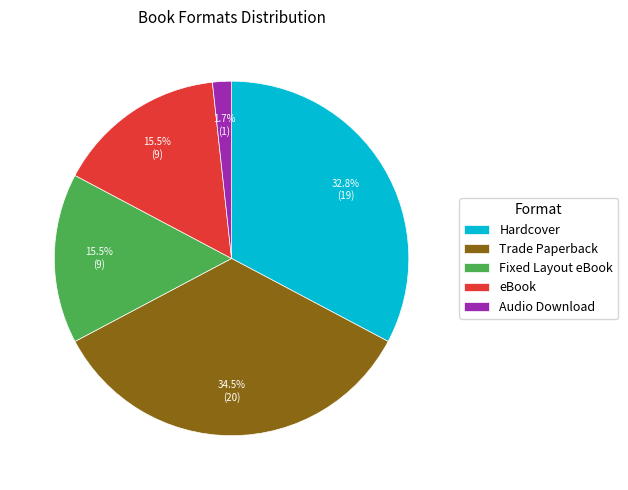

Which category has the biggest portion of the pie?

Trade Paperback